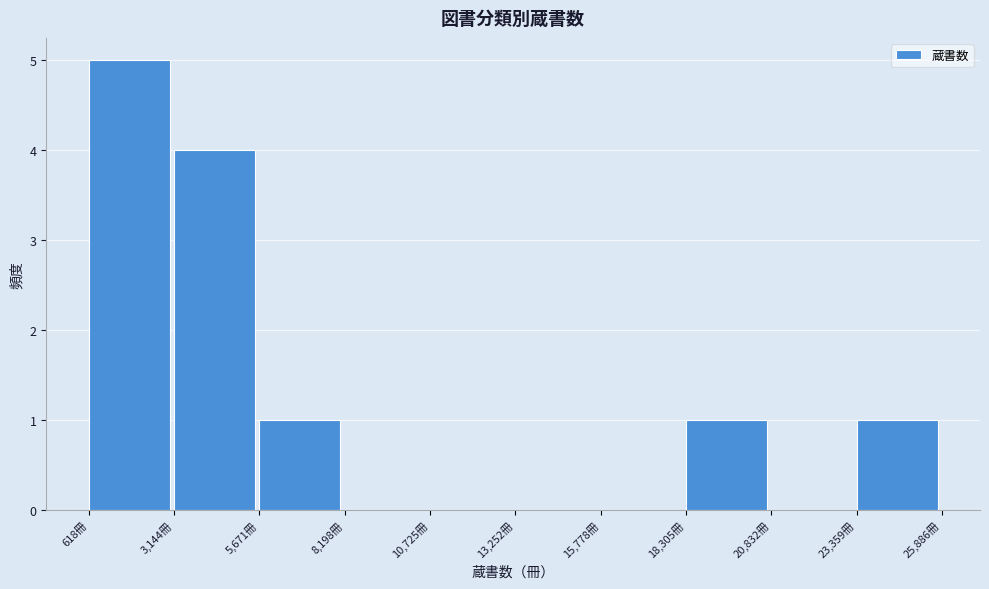

Reading left to right, transcribe this chart: for each bar, give the range it covers on the x-axis and its height. Neither the bar edges nor the heights are printed on the chart, so give them approximately, as read against the axes.

500 to 3000: 5
3000 to 5500: 4
5500 to 8000: 1
8000 to 10500: 0
10500 to 13500: 0
13500 to 16000: 0
16000 to 18500: 0
18500 to 21000: 1
21000 to 23500: 0
23500 to 26000: 1